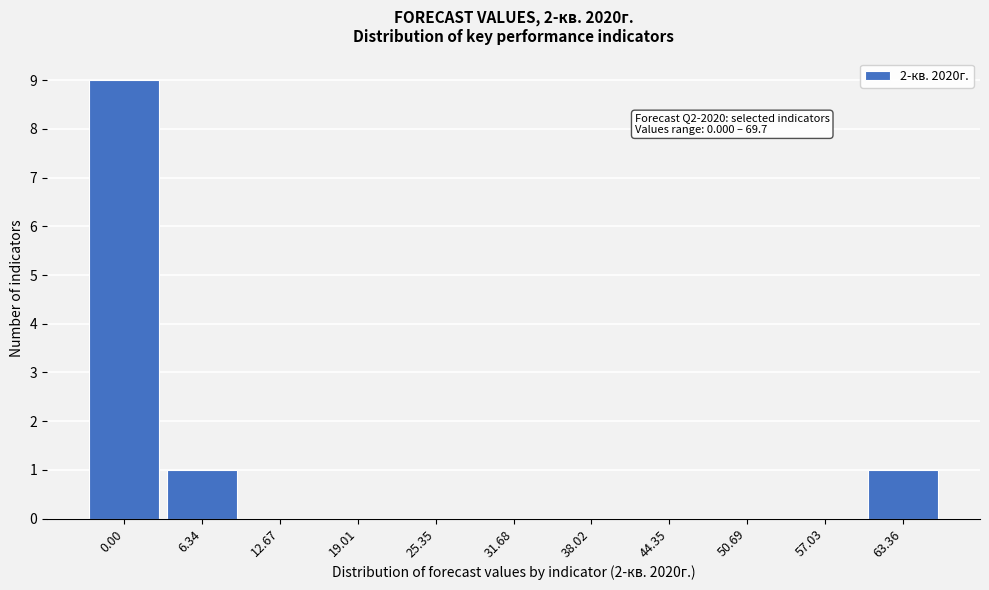

Reading right to left, extract all data points from this chart.

63.36=1	57.03=0	50.69=0	44.35=0	38.02=0	31.68=0	25.35=0	19.01=0	12.67=0	6.34=1	0.00=9